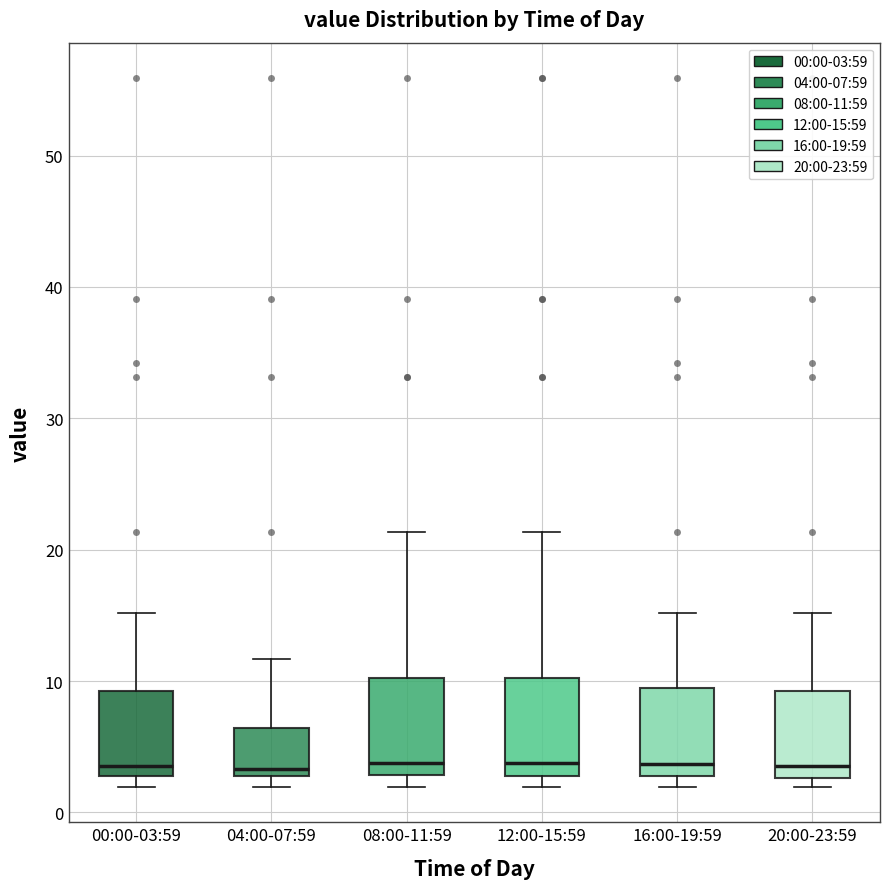

Where does the median line of the box for 16:00-19:59 sit on the y-axis? The values are not printed on the chart, so give them approximately, as read against the axis.

4